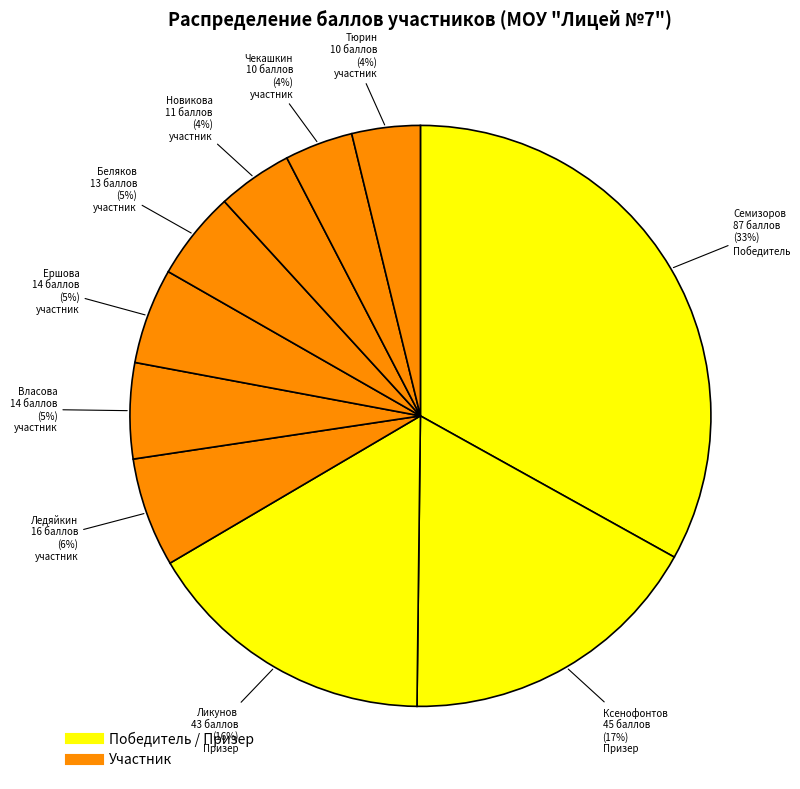

What is the smallest slice in the pie chart?

Чекашкин